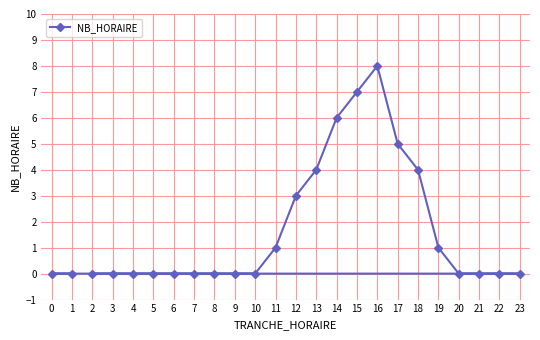

What is the change in value from 5 to 14?

+6